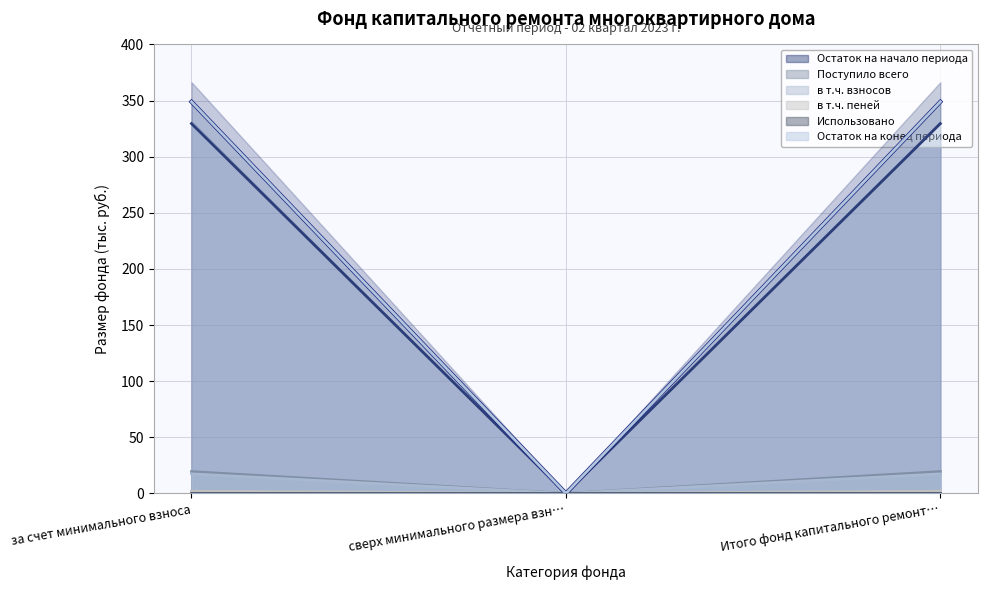

What is the maximum value for Остаток на конец периода?

348.9